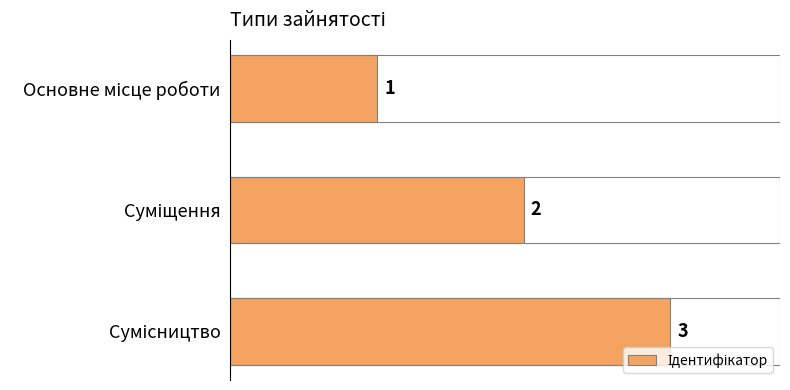

What is the maximum value shown in the chart?

3